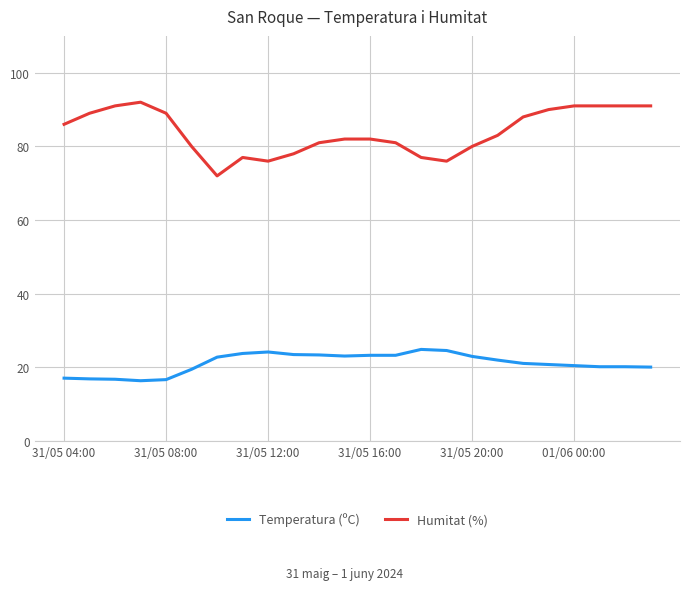

What is the minimum value shown in the chart?

16.4